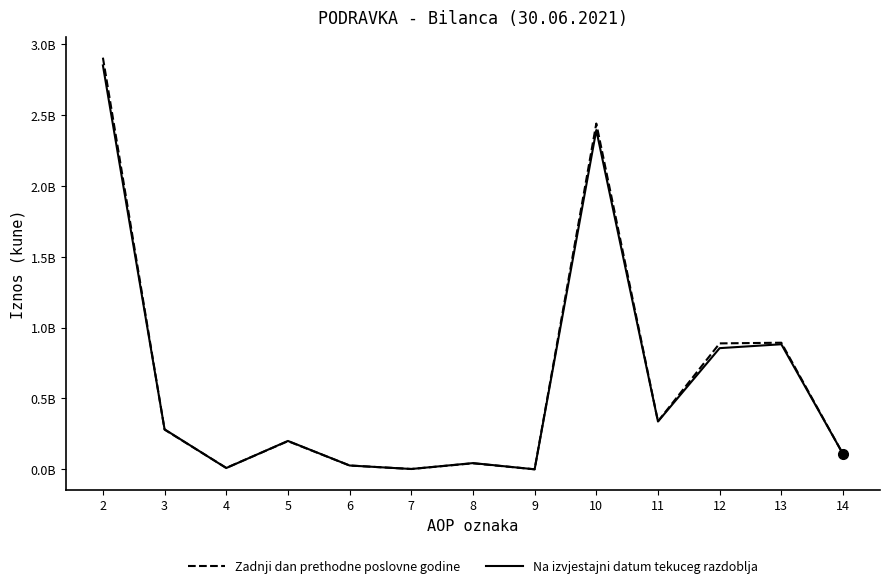

Is this an area chart (filled region under the line)?

No